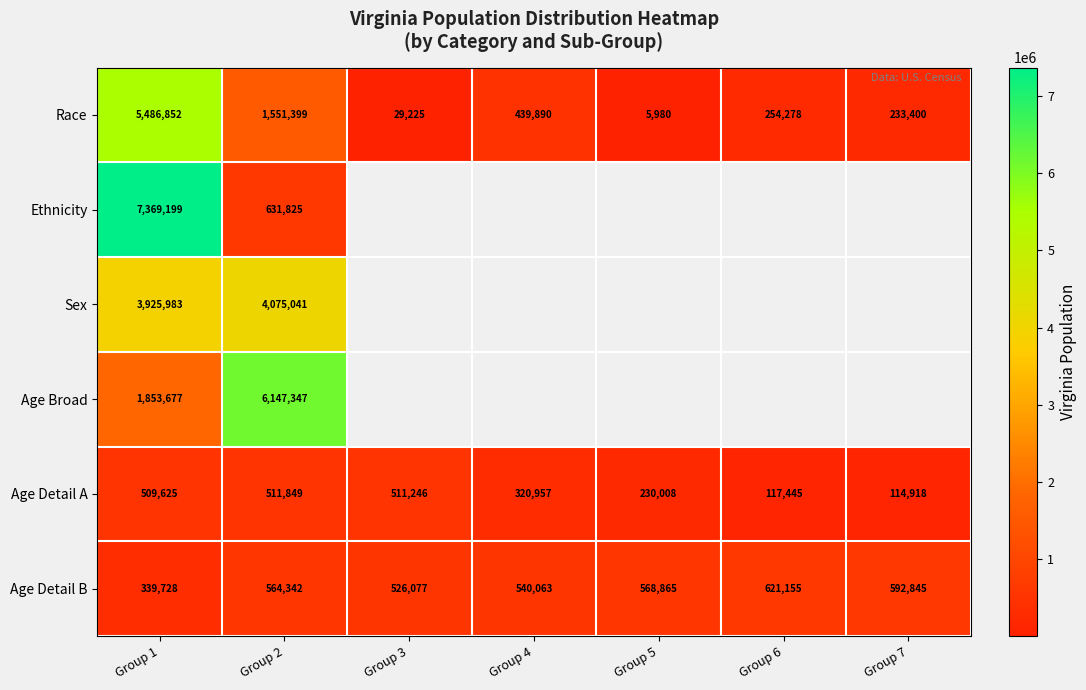

Where does the Age Detail A series first go above 320957?

Group 1